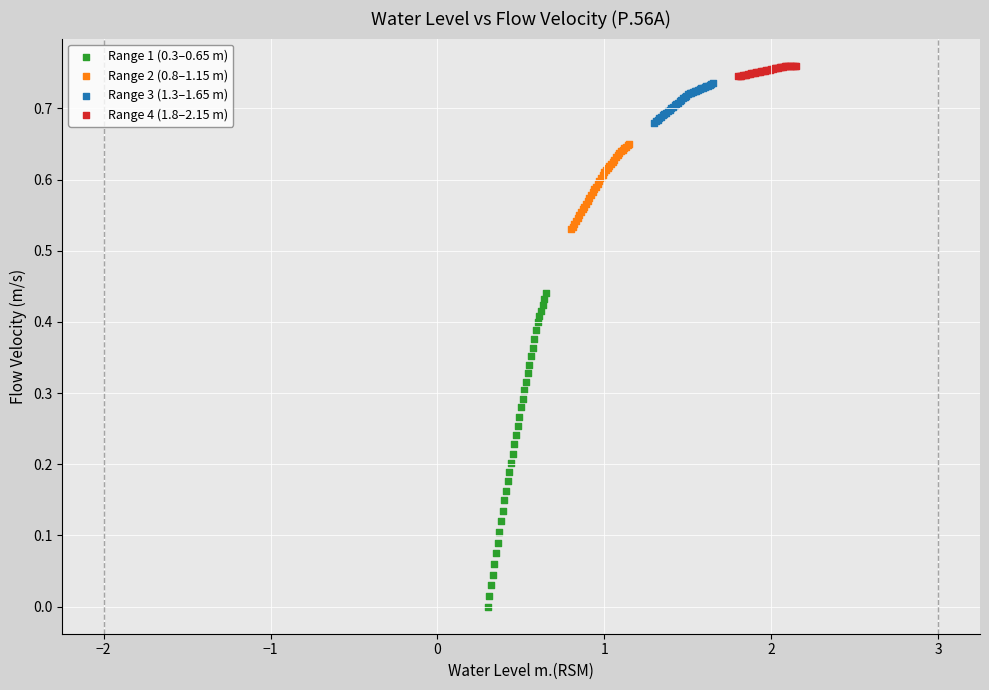

Which series has the largest Y range (max minus min)?

Range 1 (0.3–0.65 m)